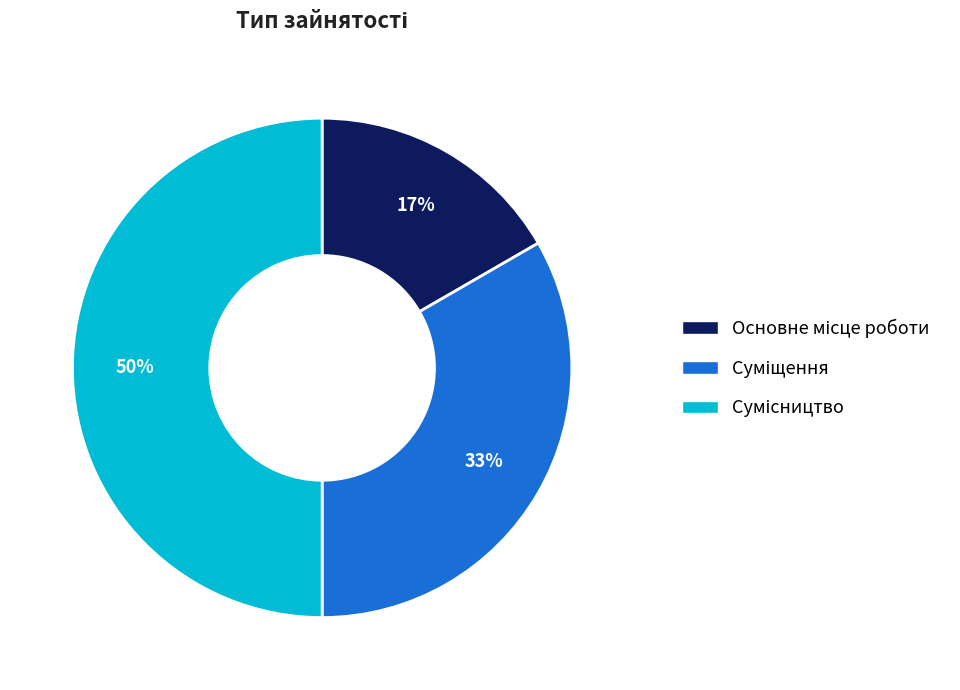

How many slices are in this pie chart?

3